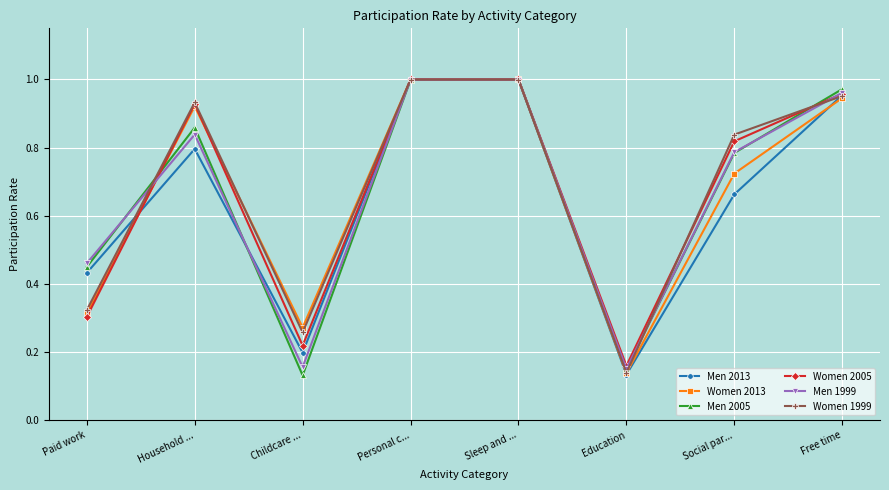

True or false: Women 1999 has a value of 0.4 at Childcare ....

False